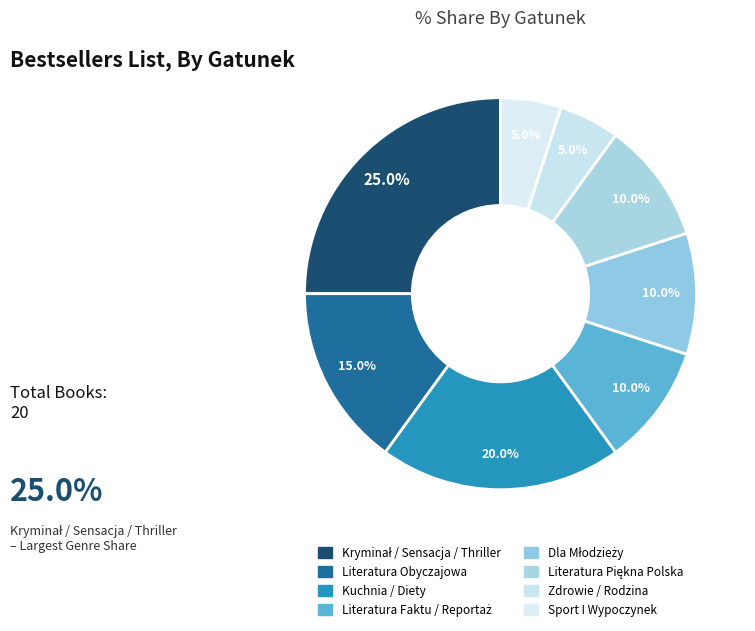

What portion of the pie excludes Kryminał / Sensacja / Thriller?

75.0%